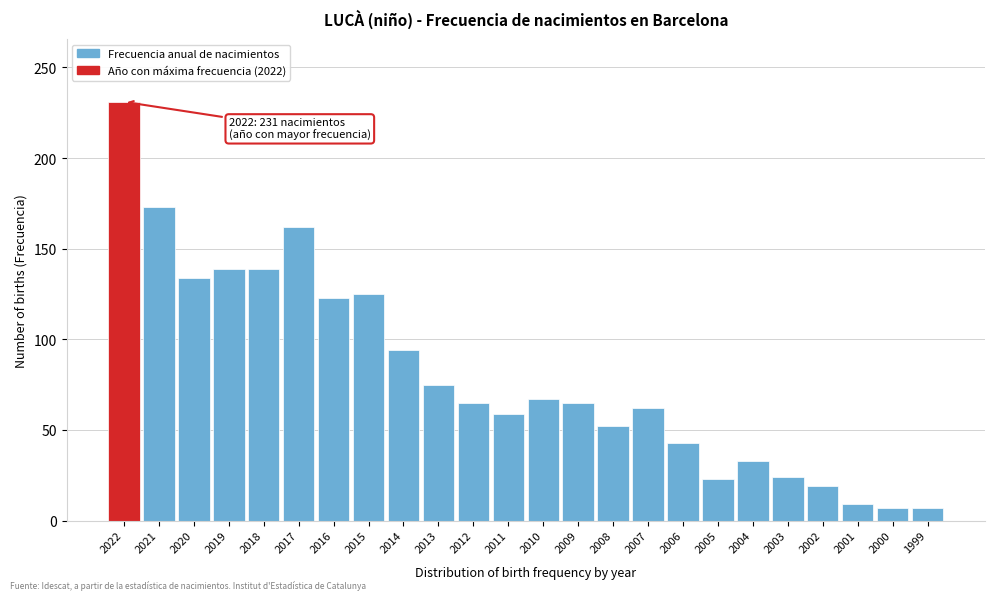

What value does the data have at 2006?

43